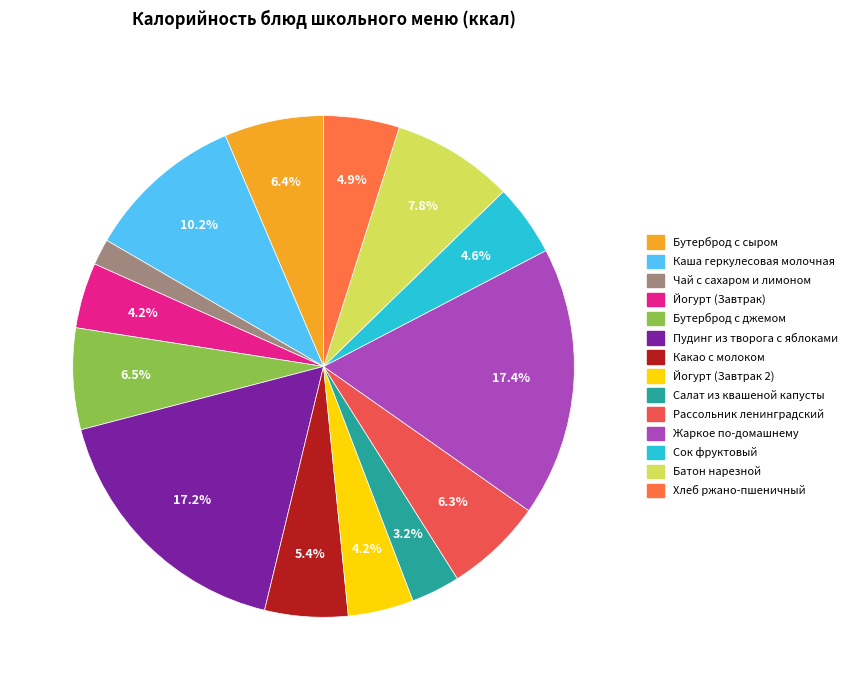

What is the smallest slice in the pie chart?

Чай с сахаром и лимоном